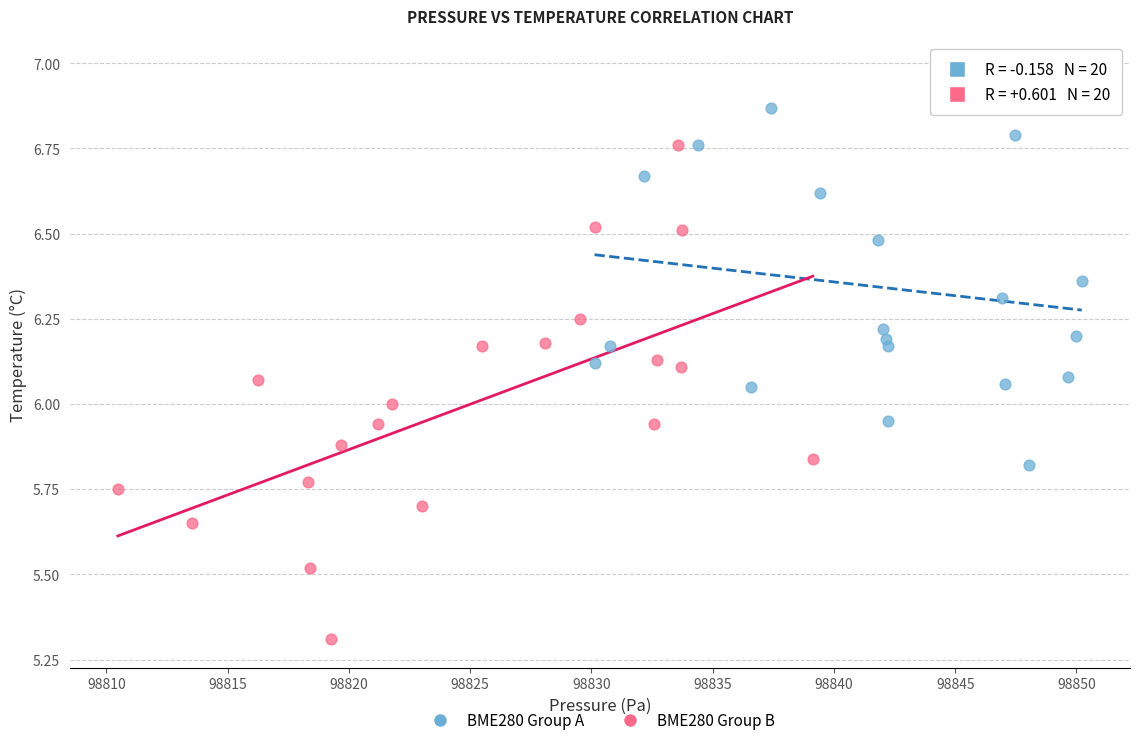

Which series has the largest Y range (max minus min)?

BME280 Group B